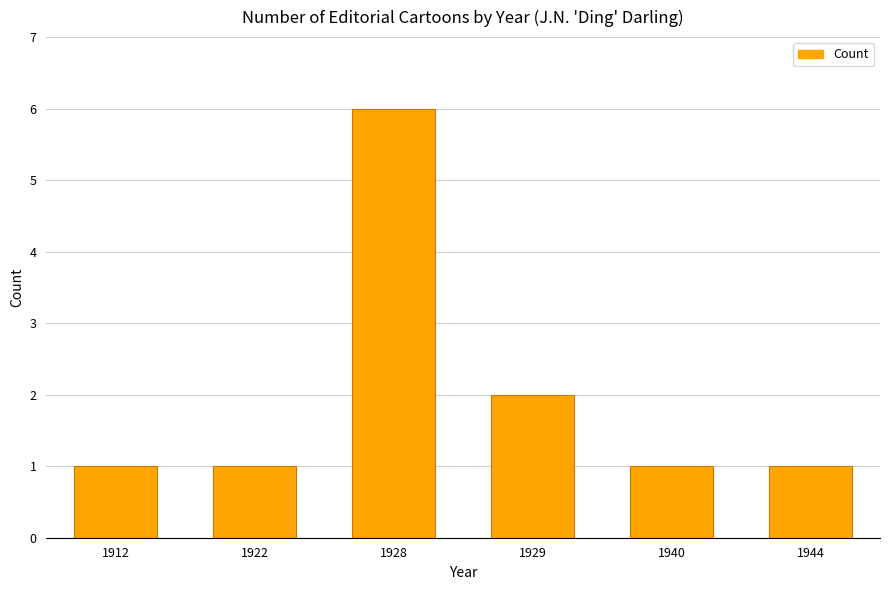

What is the change in value from 1928 to 1940?

-5